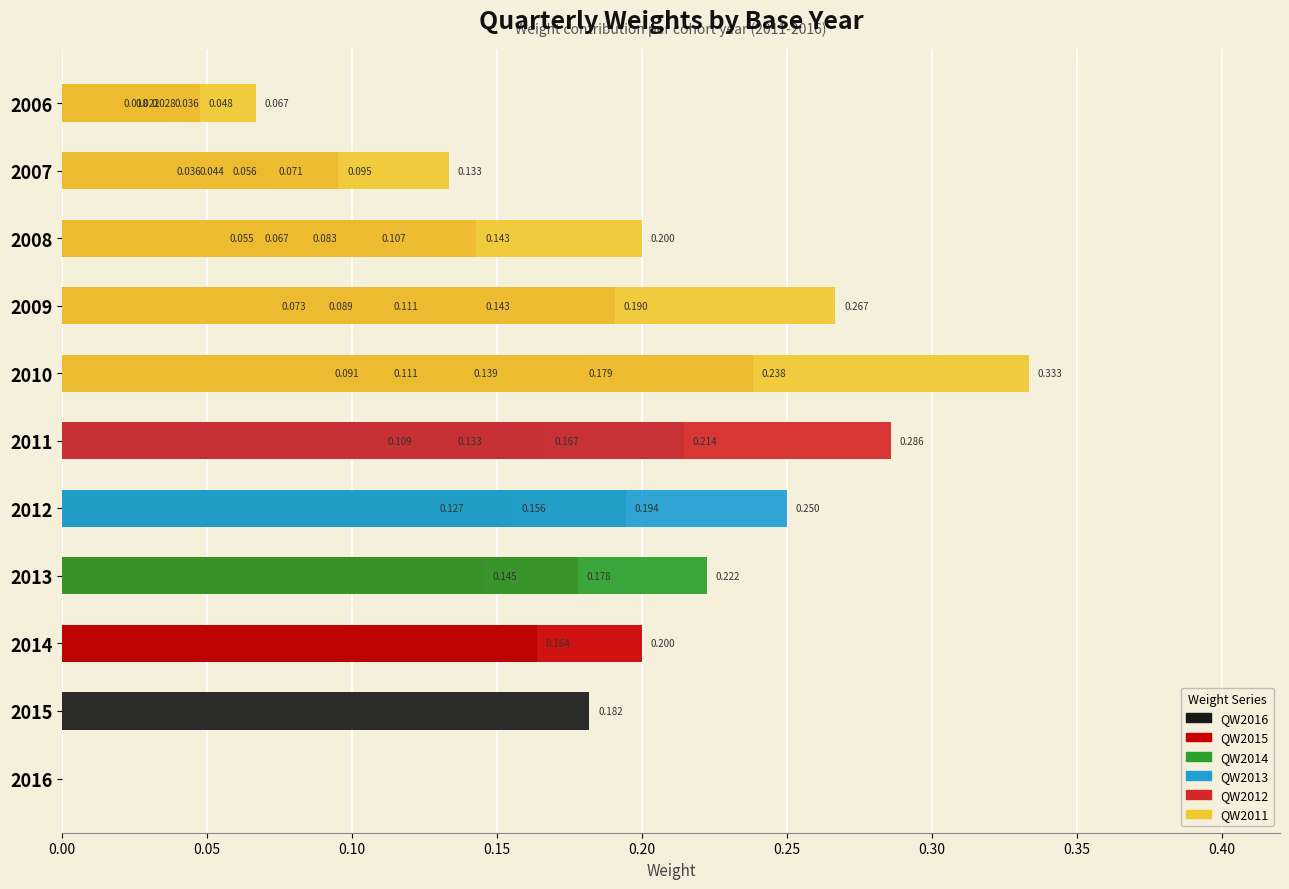

How many bars are there in each group?

6